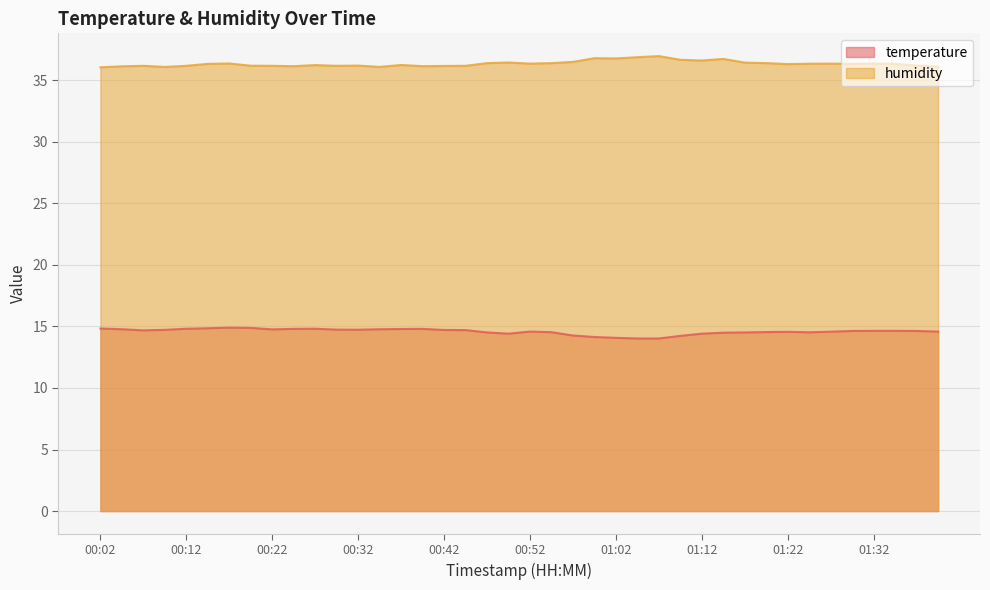

What is the sum of all temperature values?

583.5